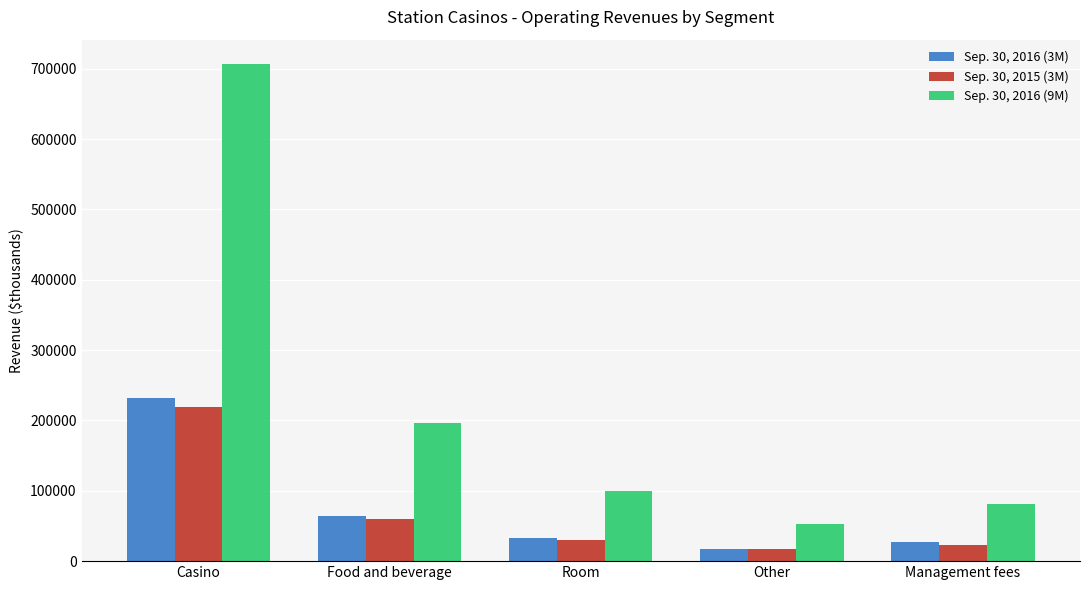

What is the greatest value displayed?

706151